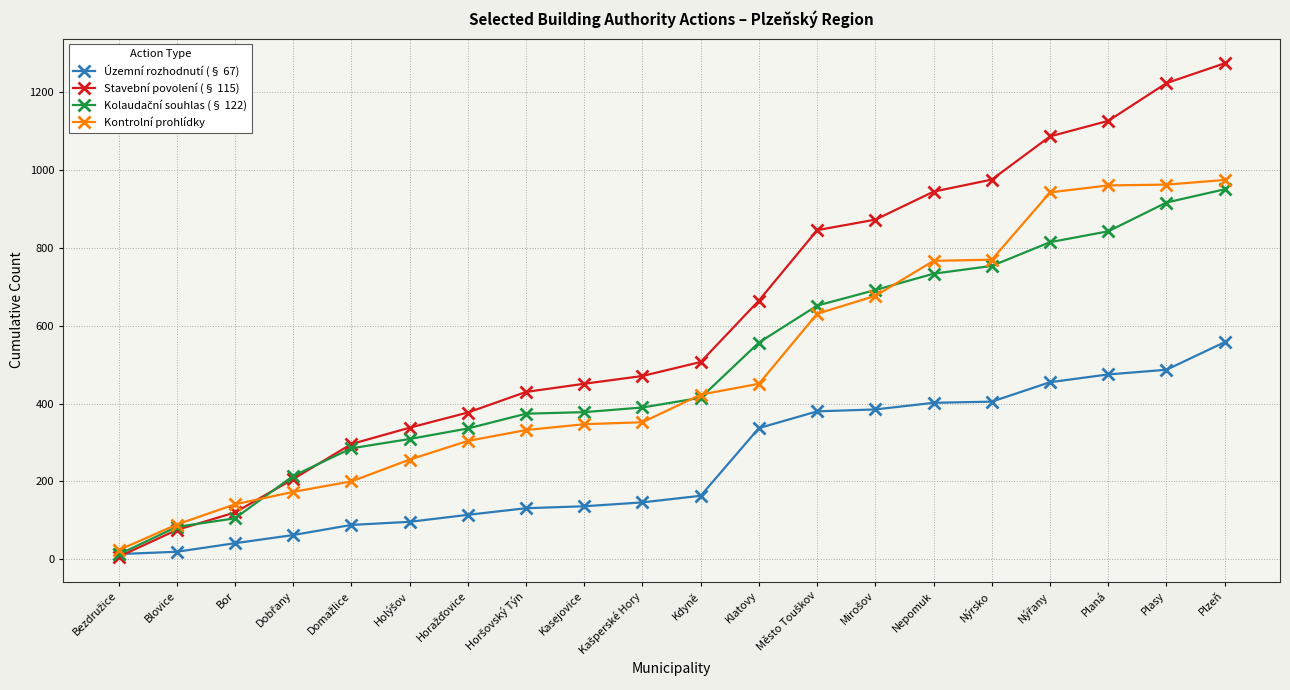

Which series has the largest range (max minus min)?

Stavební povolení (§ 115)